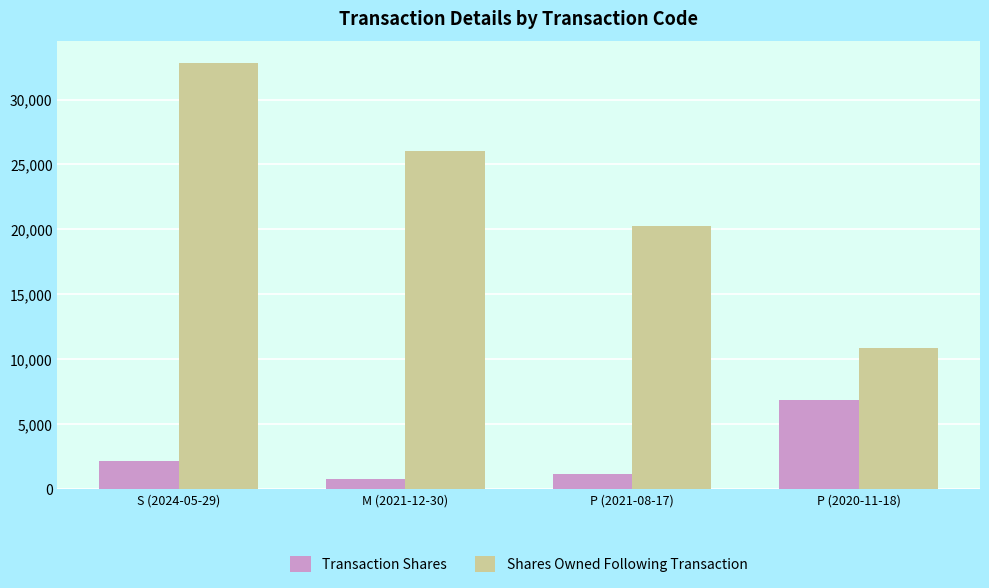

At which label is Transaction Shares closest to 3836?

S (2024-05-29)